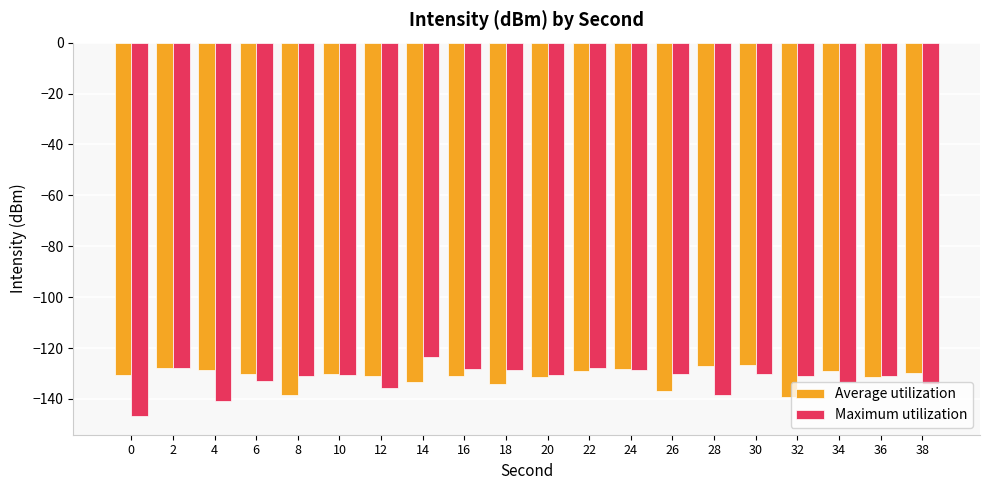

How many series are shown in this chart?

2